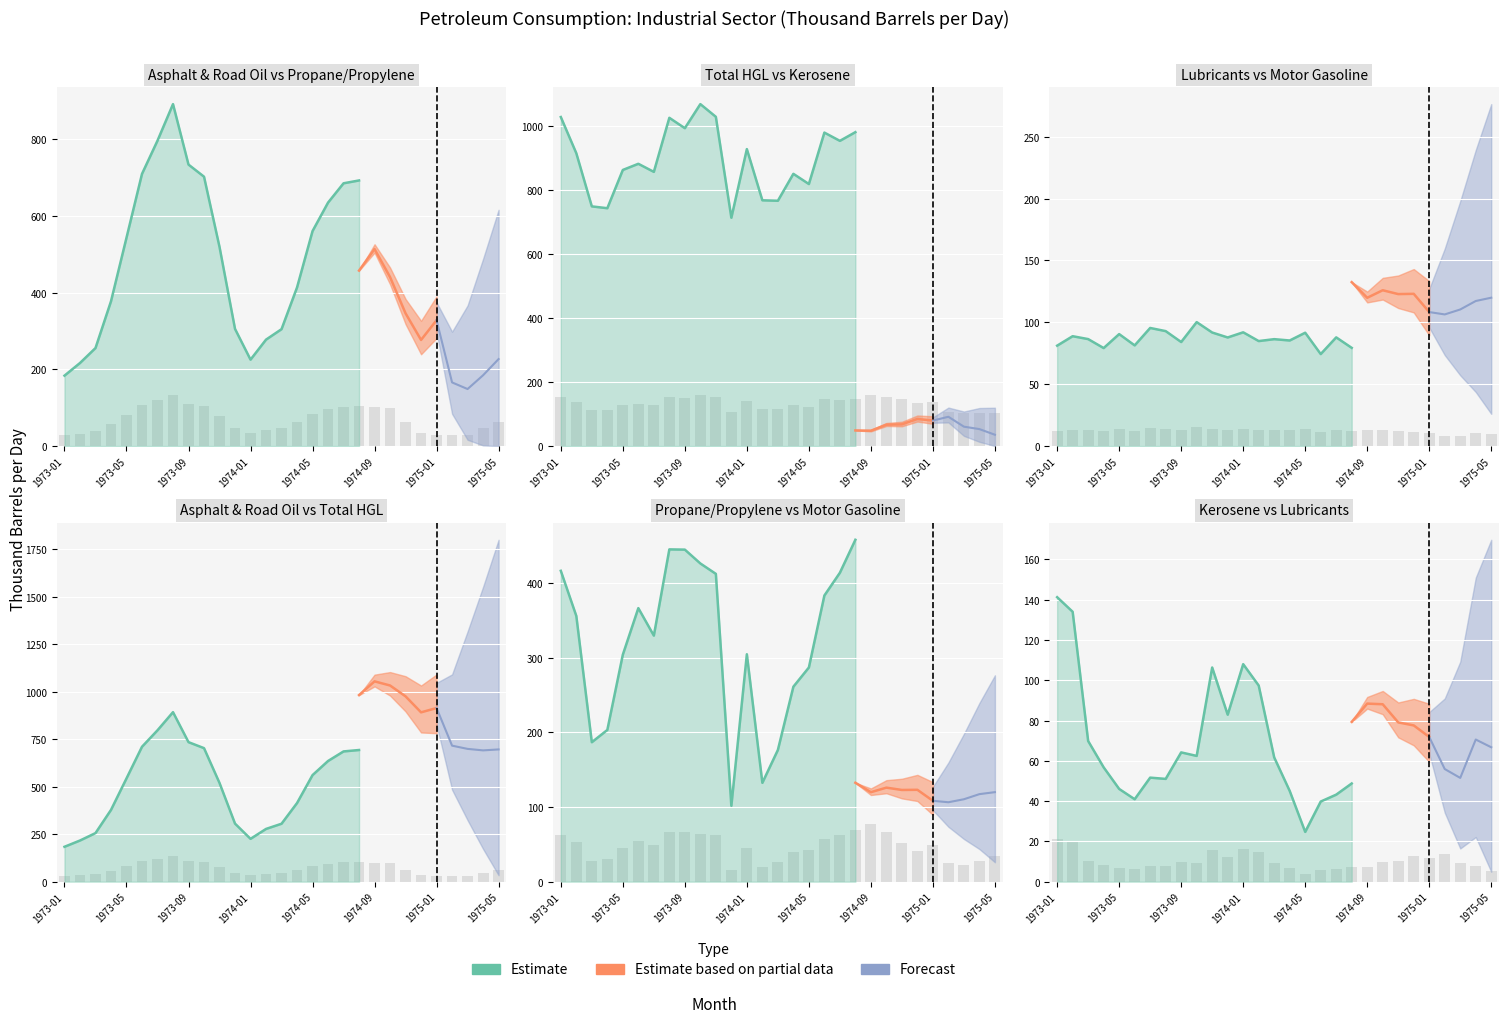

Rank the series by their maximum value, from lowest to highest.

Lubricants, Kerosene, Propane/Propylene, Asphalt and Road Oil, Total HGL